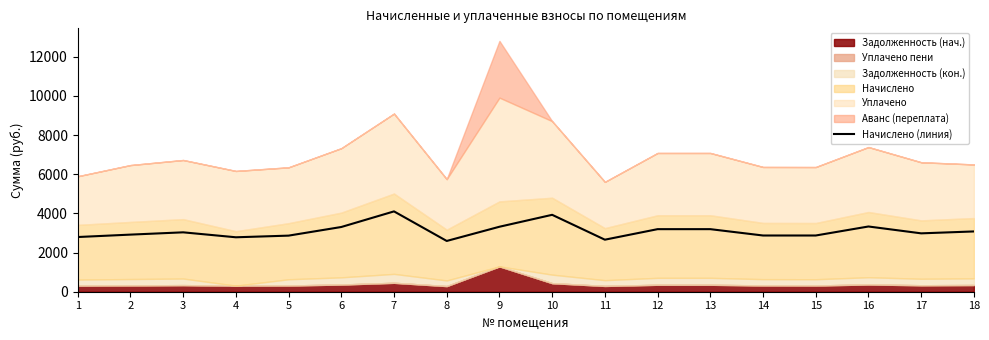

At which category does the chart reach its minimum across all series?

8